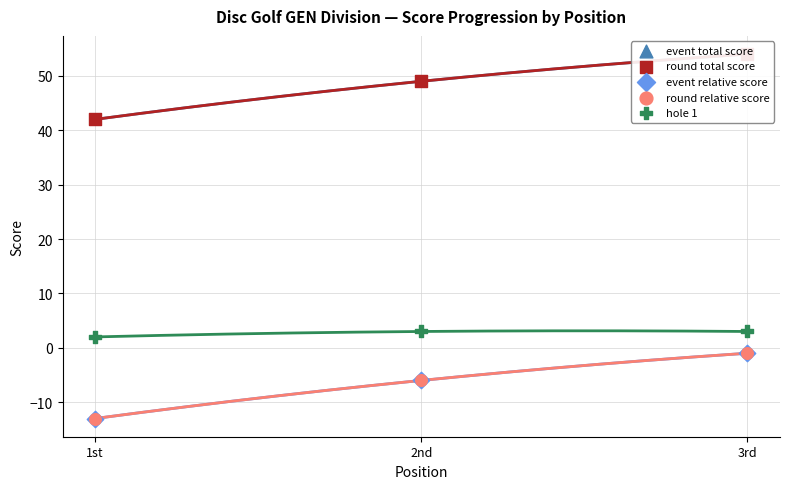

Which series has the largest Y range (max minus min)?

event total score